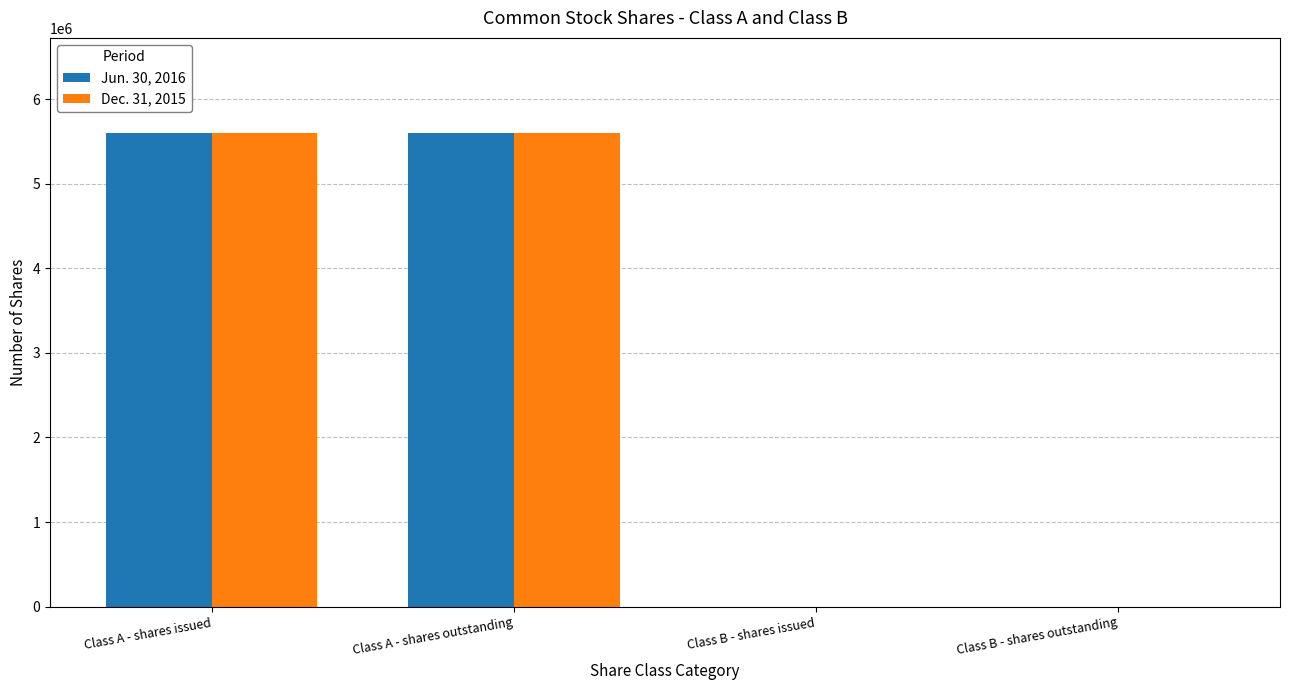

Reading left to right, transcribe all the data shown in this chart.

Jun. 30, 2016: 5602534	5602534	25	25
Dec. 31, 2015: 5602534	5602534	25	25